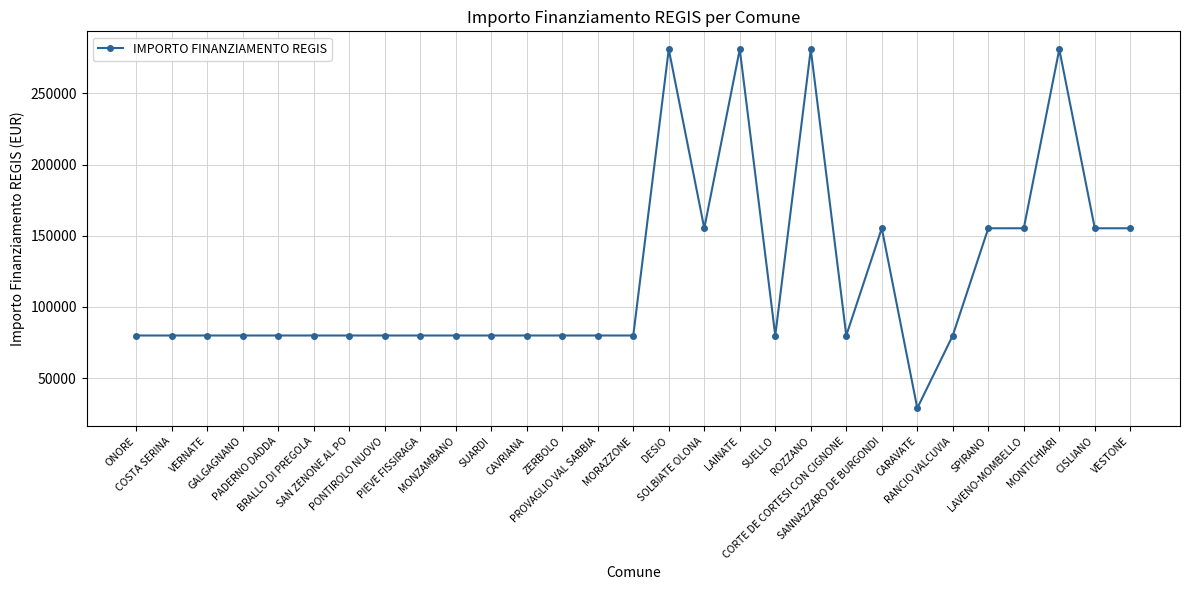

How many values are below 79922?

1